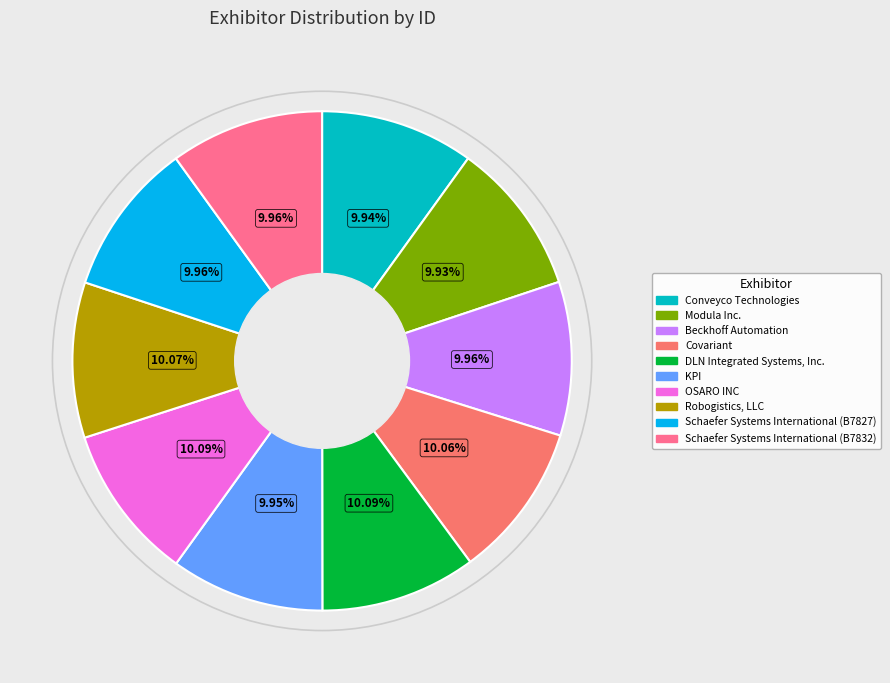

Does OSARO INC represent more than half of the total?

No